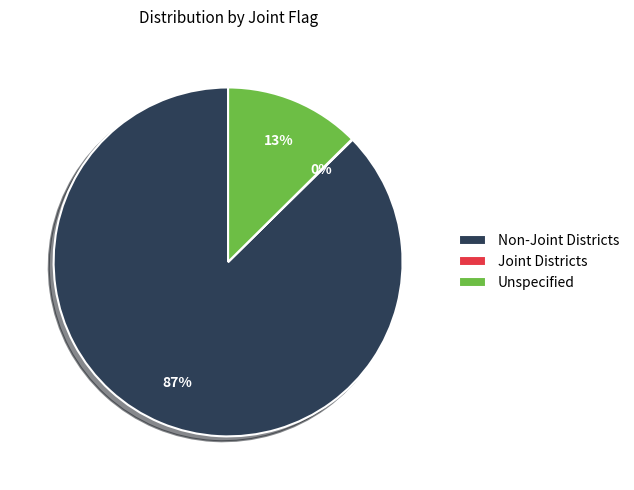

To the nearest percent, what is the average slice percentage?

33%